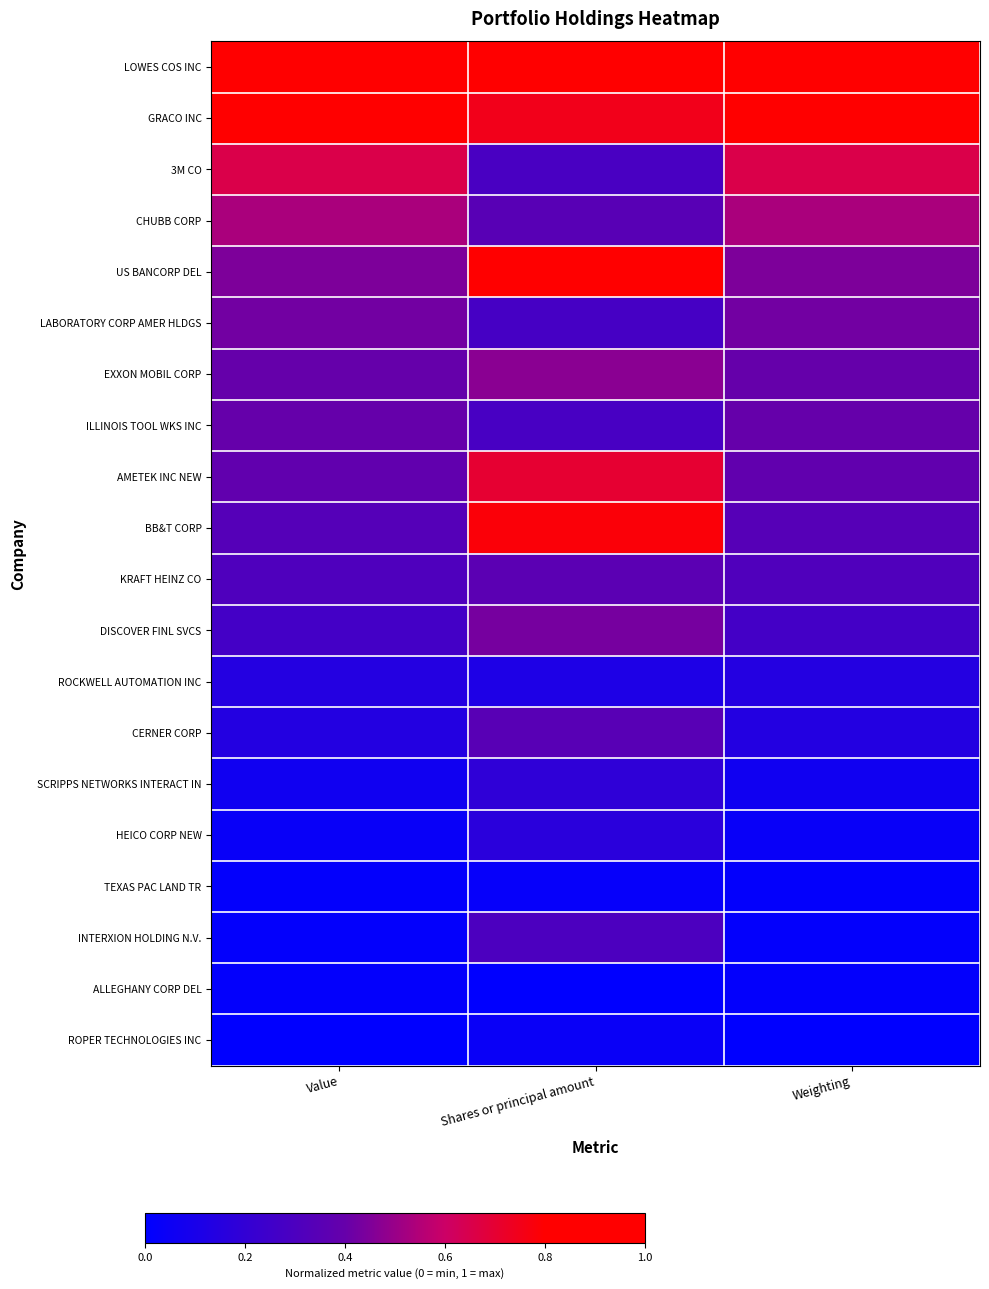

Between Value and Weighting, which is larger?

Value